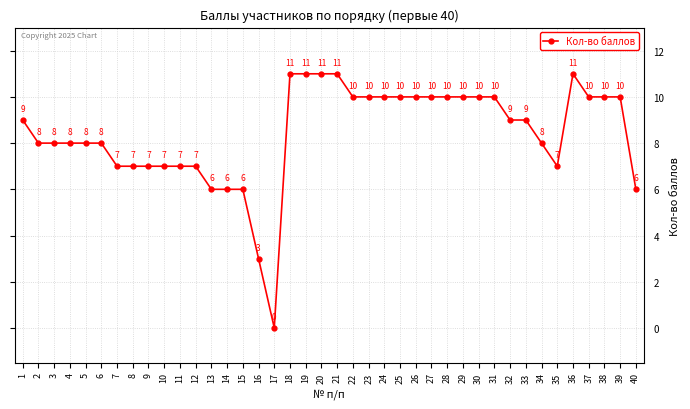

Which has a higher value, 35 or 36?

36